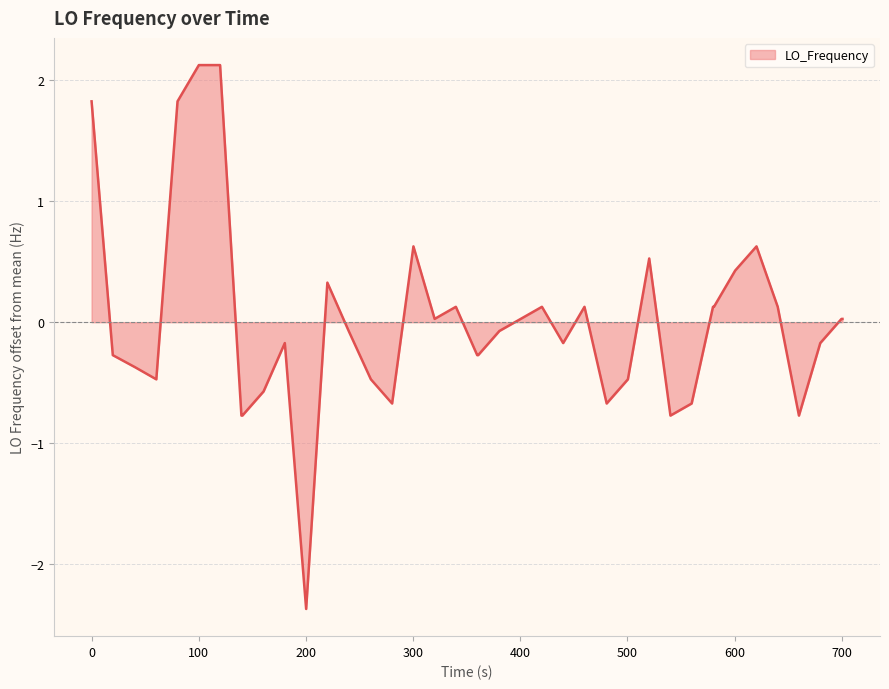

How many values exceed 0?

19